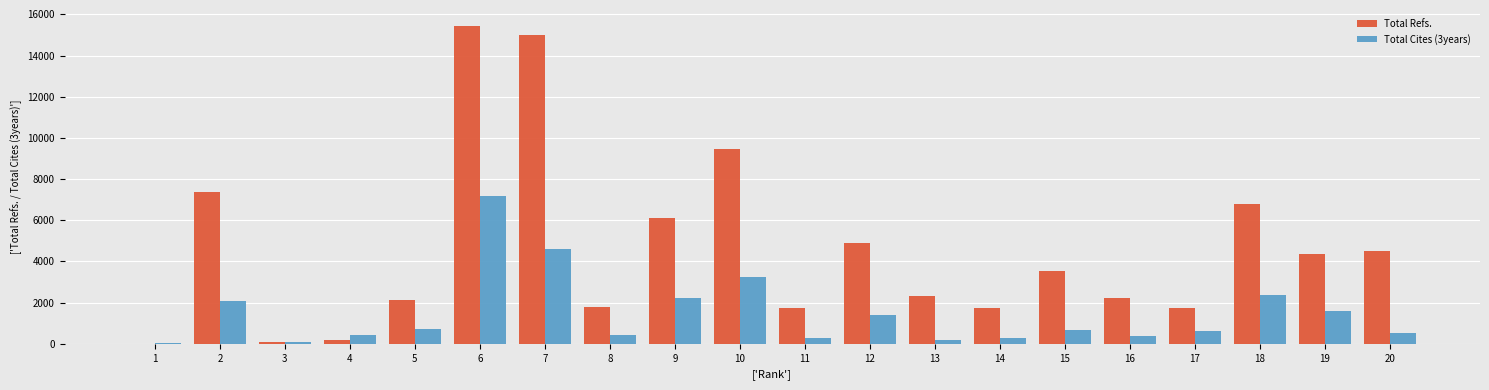

How many groups of bars are there?

20